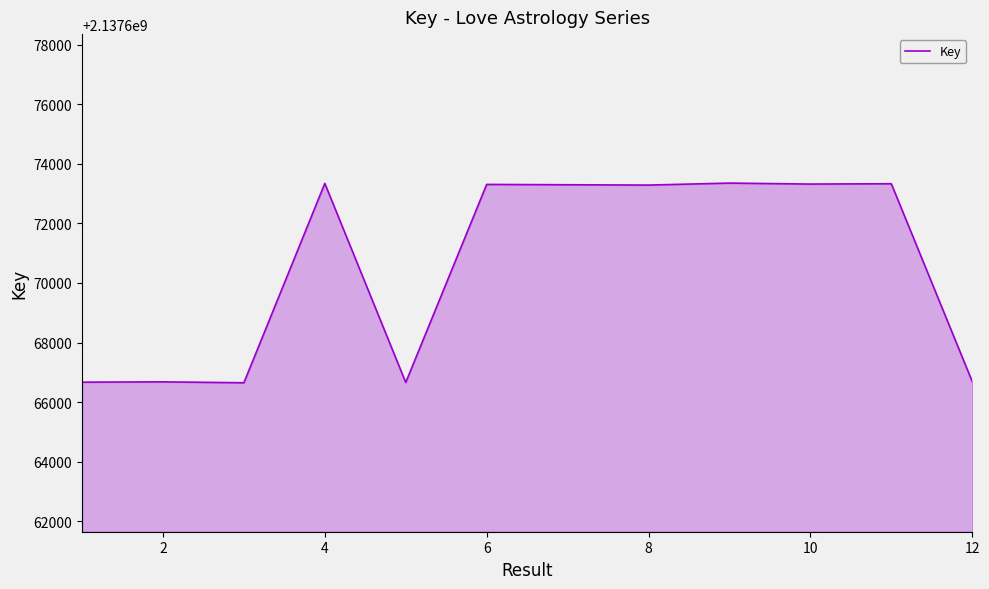

What is the greatest value displayed?

2137673352